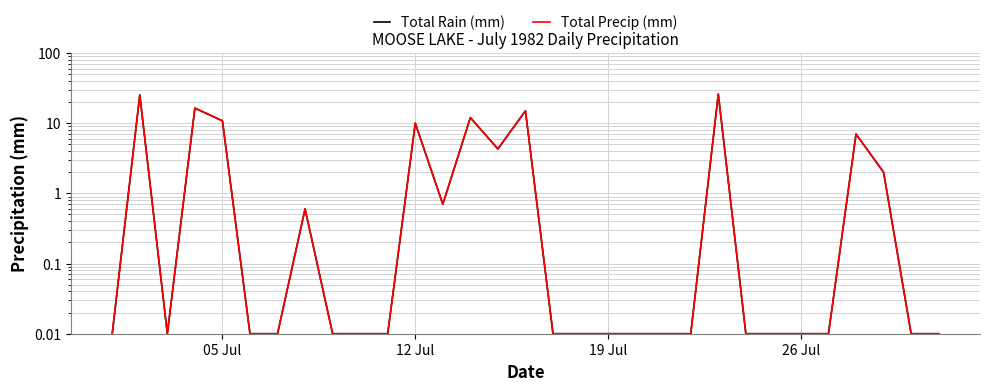

Count the number of data series in this chart.

2